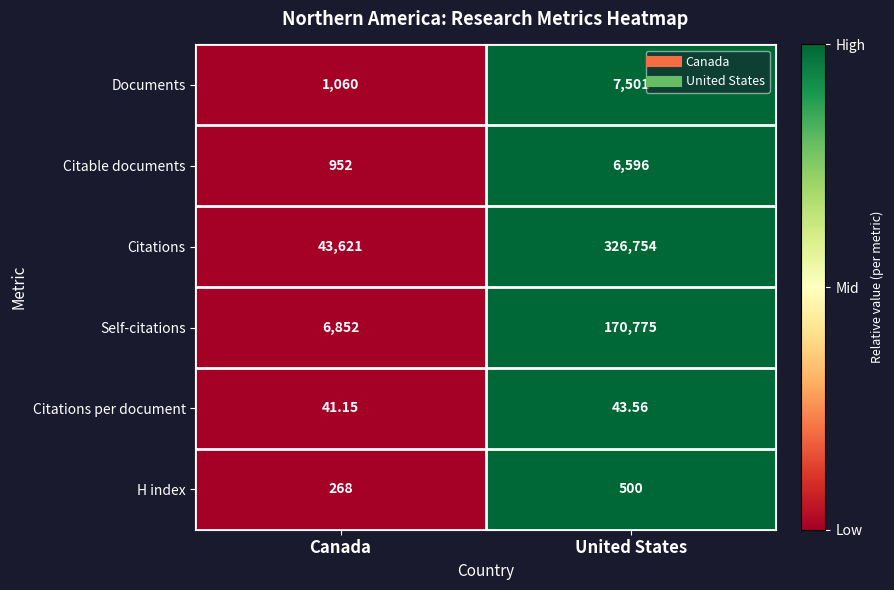

At United States, list the series in order from smallest to largest.

Citations per document, H index, Citable documents, Documents, Self-citations, Citations